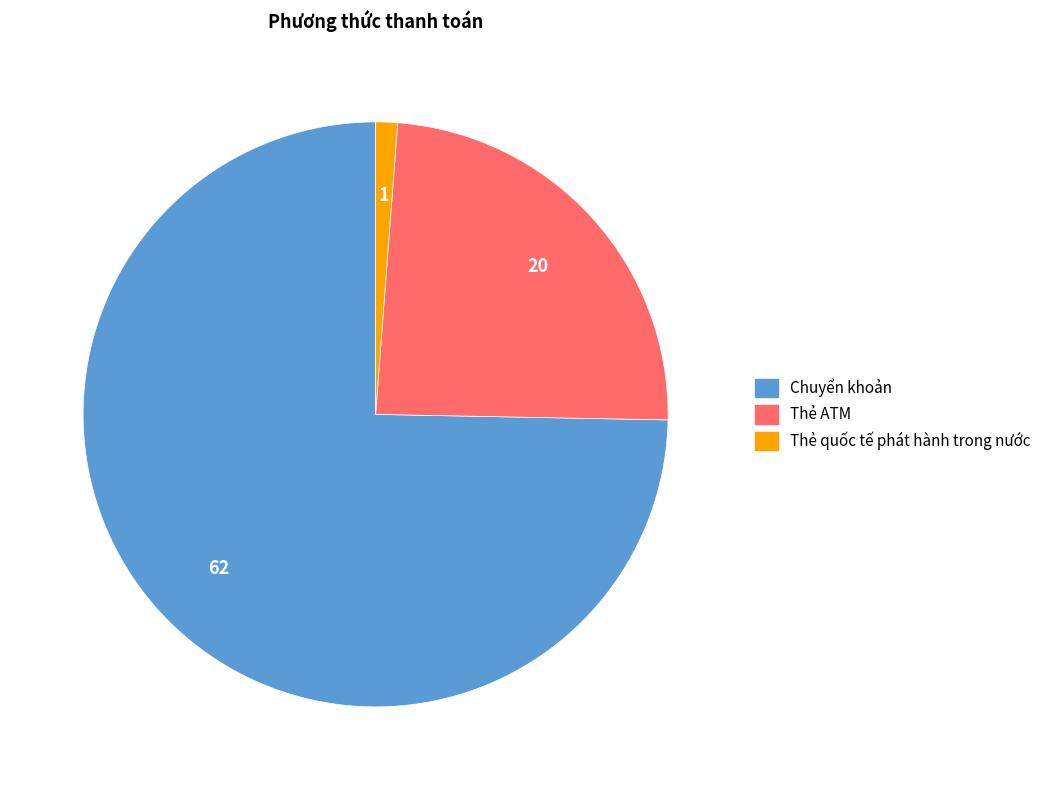

Rank the categories by value from lowest to highest.

Thẻ quốc tế phát hành trong nước, Thẻ ATM, Chuyển khoản